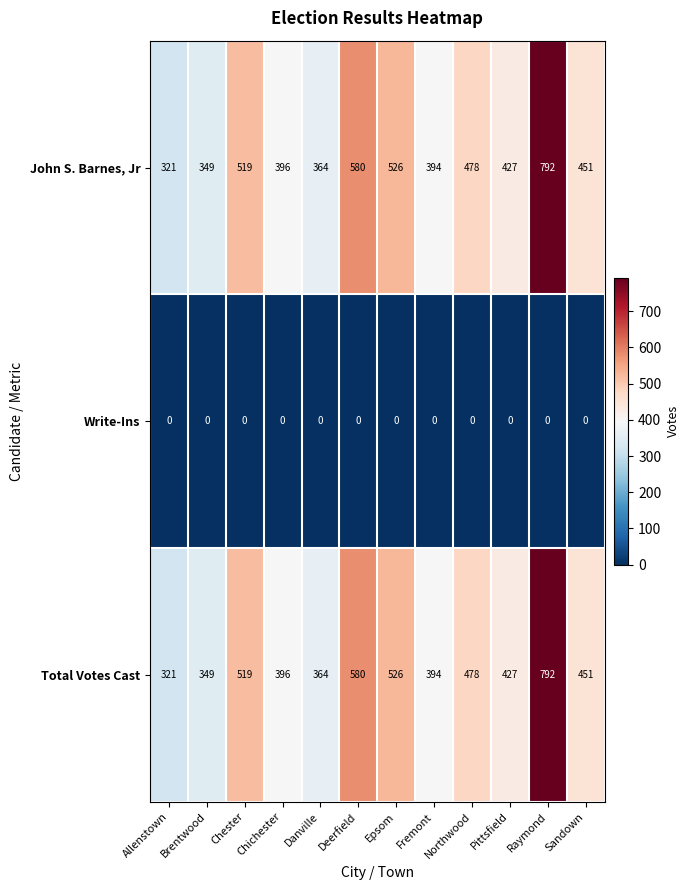

At how many categories does at least one series exceed 452?

5